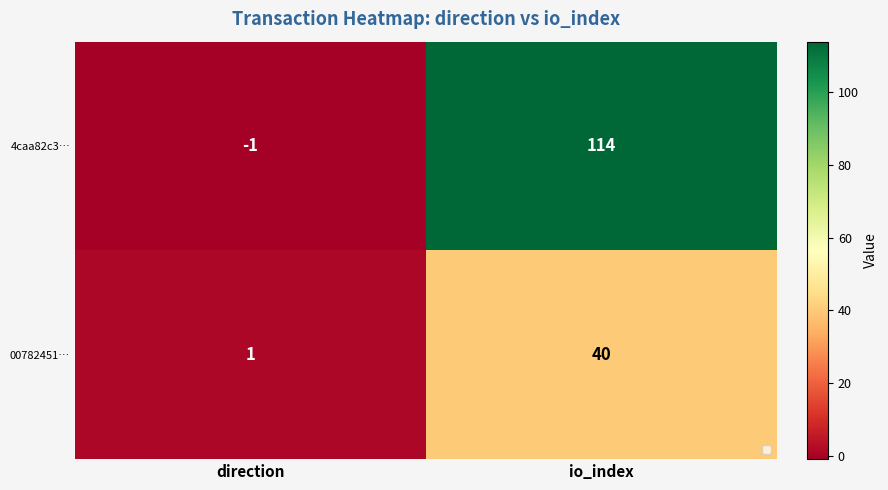

Between direction and io_index, which series saw the biggest shift?

4caa82c3…